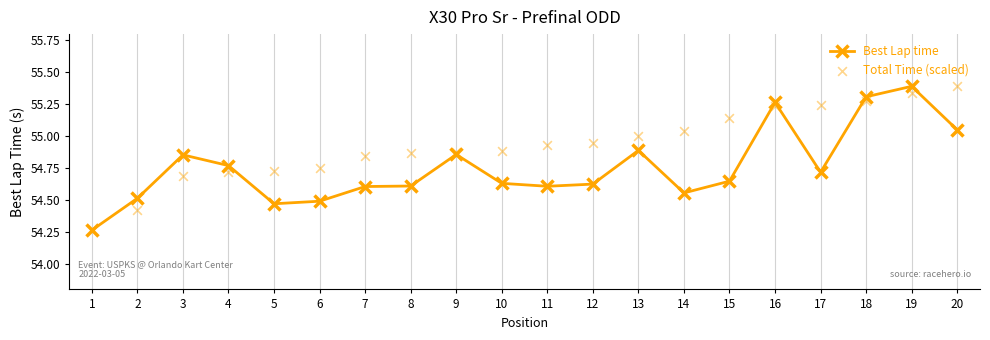

Which series has the largest total across all categories?

Total Time (scaled)